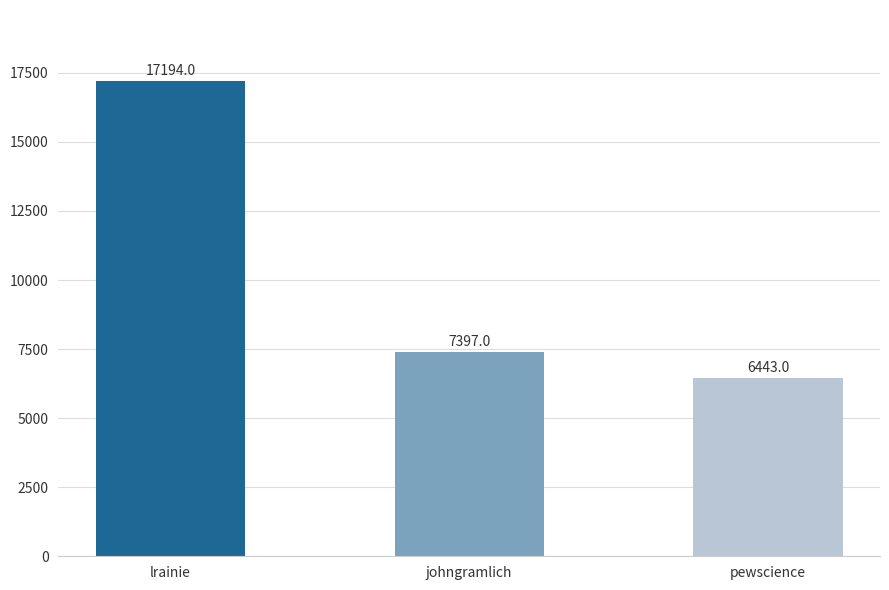

Which has a higher value, lrainie or johngramlich?

lrainie